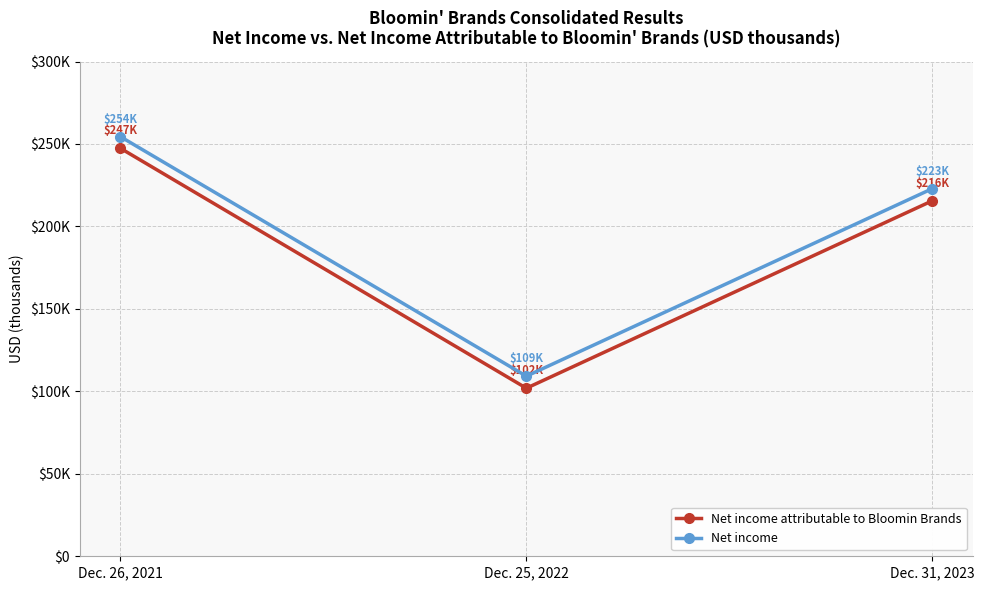

The Net income attributable to Bloomin Brands series shows 399870 at Dec. 26, 2021. True or false?

False